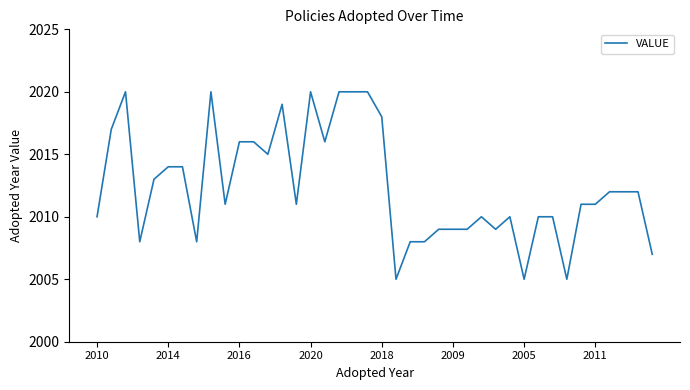

What is the difference between the maximum and minimum values?

15